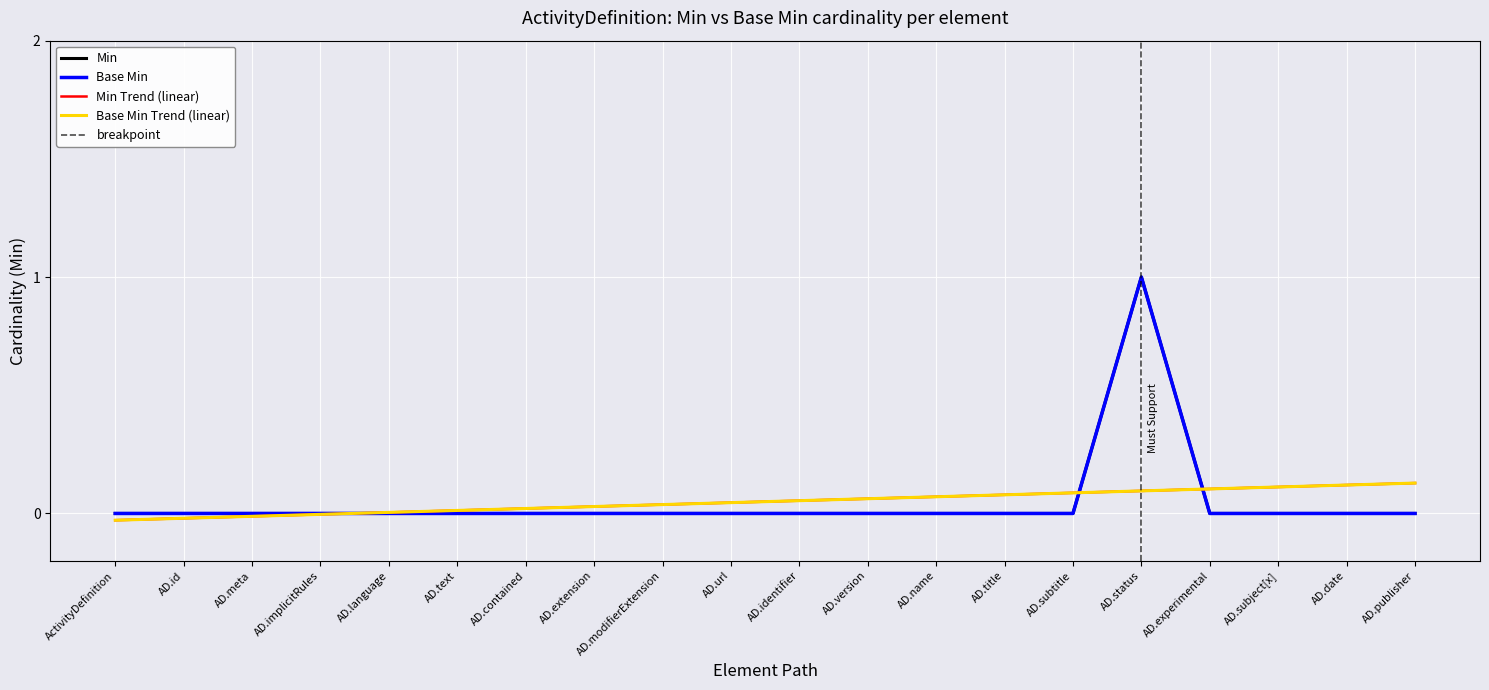

The Base Min series shows 0 at AD.implicitRules. True or false?

True